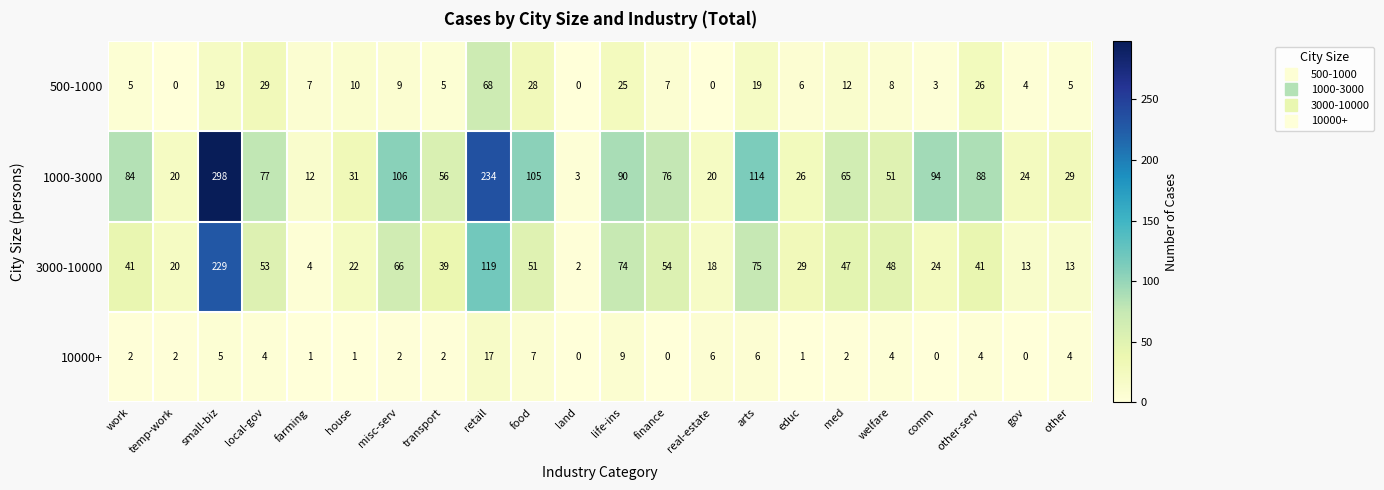

What value does the 3000-10000 series have at other-serv, to the nearest 50?

50